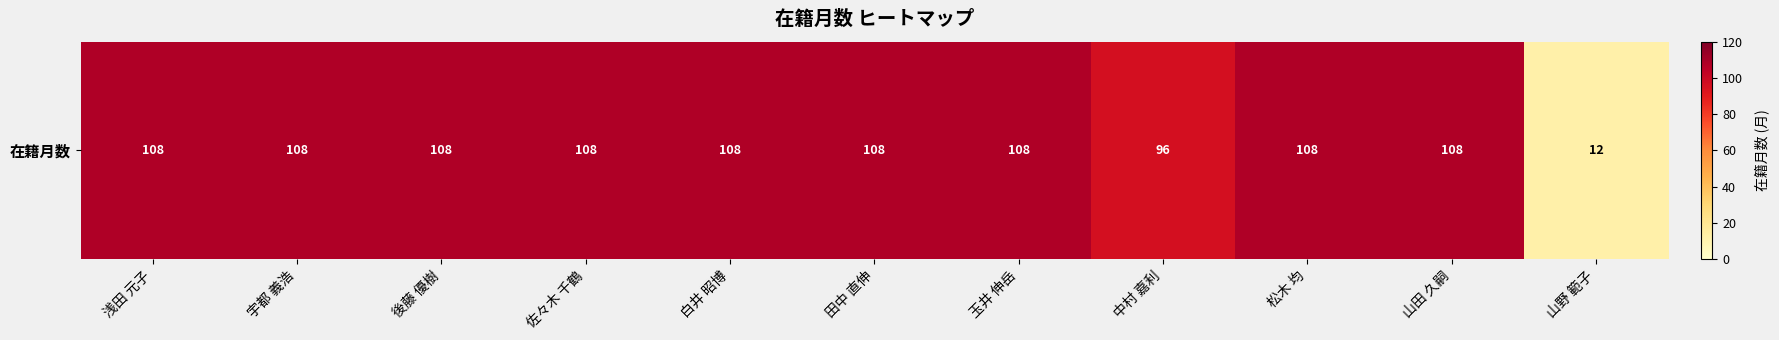

What is the difference between the second highest and minimum values?

96